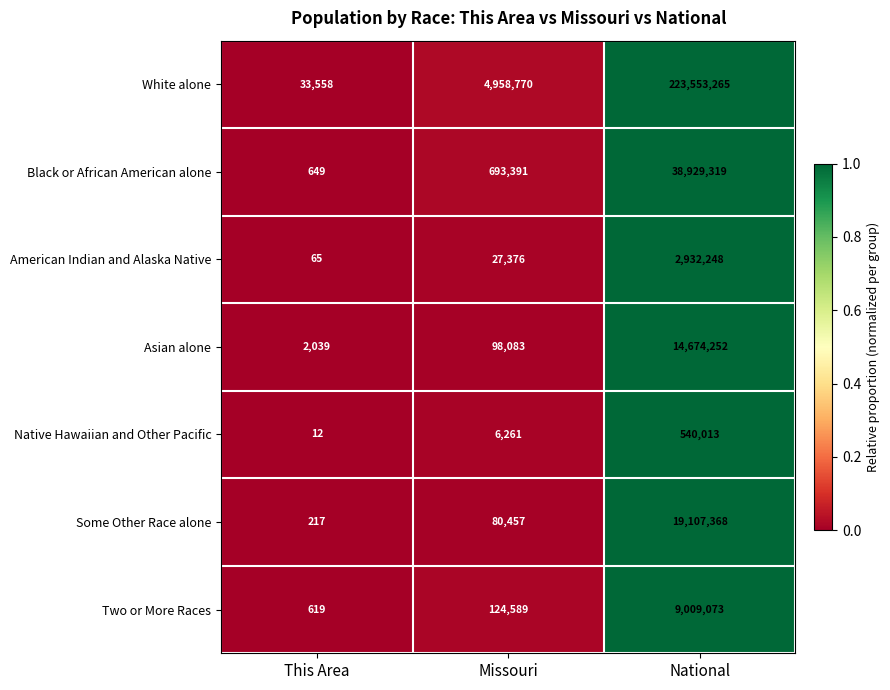

List the series in order of their peak value, lowest first.

Native Hawaiian and Other Pacific, American Indian and Alaska Native, Two or More Races, Asian alone, Some Other Race alone, Black or African American alone, White alone